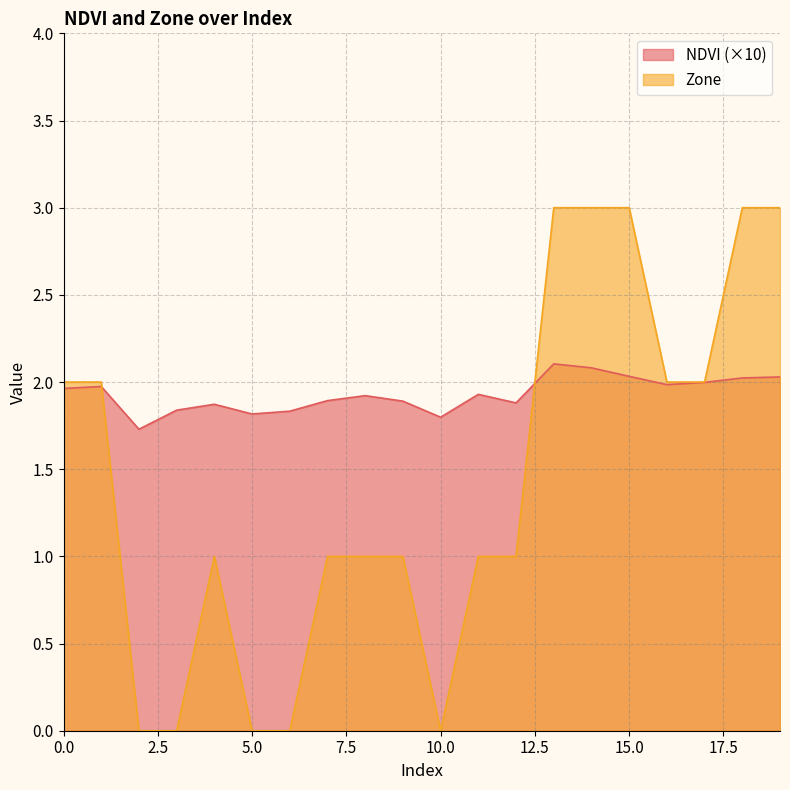

Reading left to right, list all the values displayed in this chart.

NDVI: 2.0	2.0	1.7	1.8	1.9	1.8	1.8	1.9	1.9	1.9	1.8	1.9	1.9	2.1	2.1	2.0	2.0	2.0	2.0	2.0
Zone: 2.0	2.0	0.0	0.0	1.0	0.0	0.0	1.0	1.0	1.0	0.0	1.0	1.0	3.0	3.0	3.0	2.0	2.0	3.0	3.0